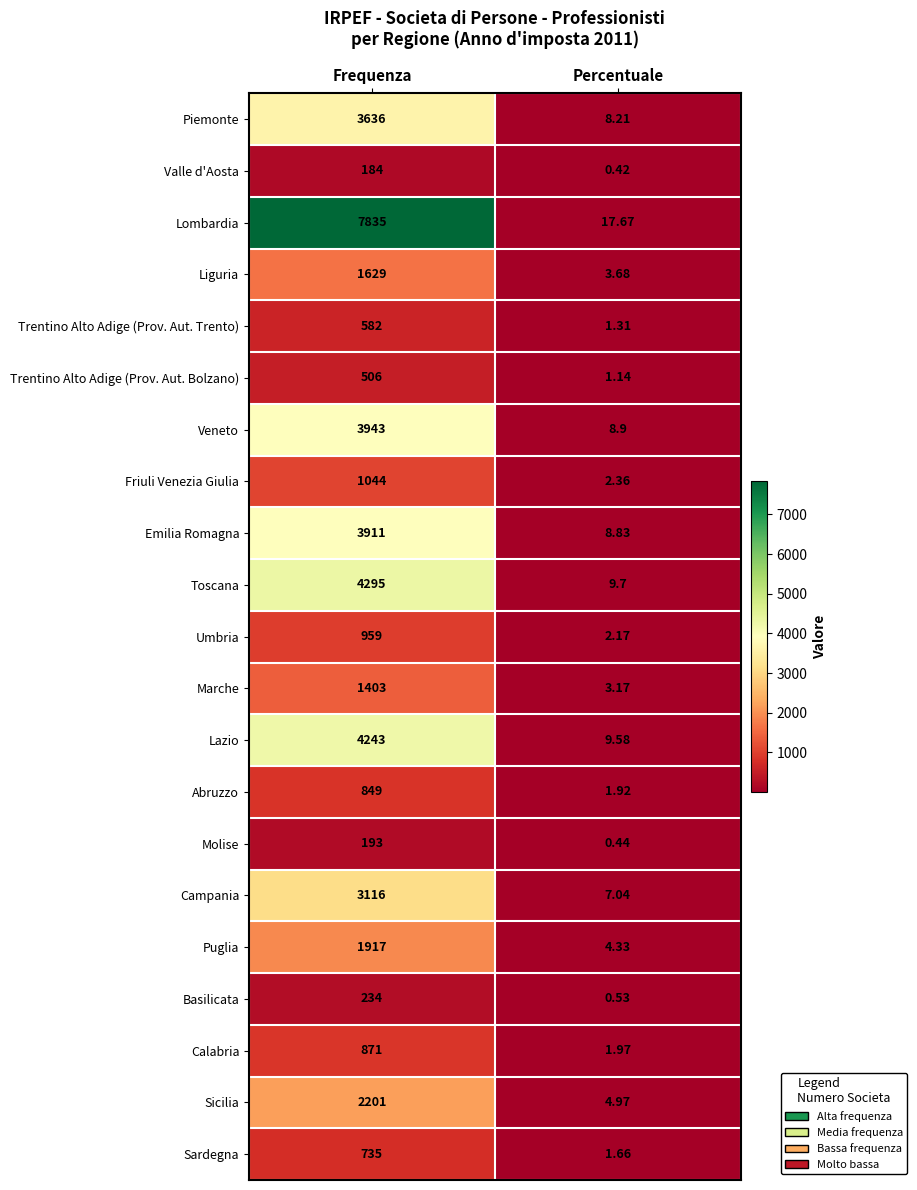

Which series has the largest range (max minus min)?

Lombardia